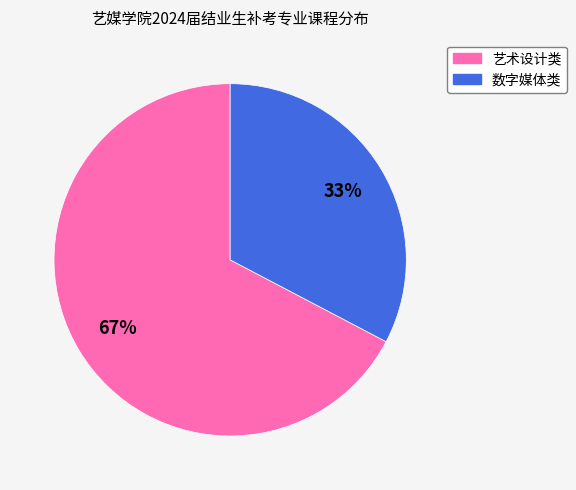

Does any single category account for the majority?

Yes